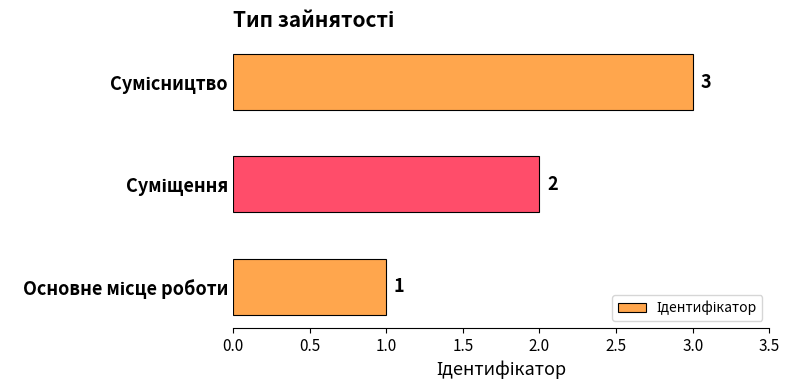

What is the sum of all values?

6